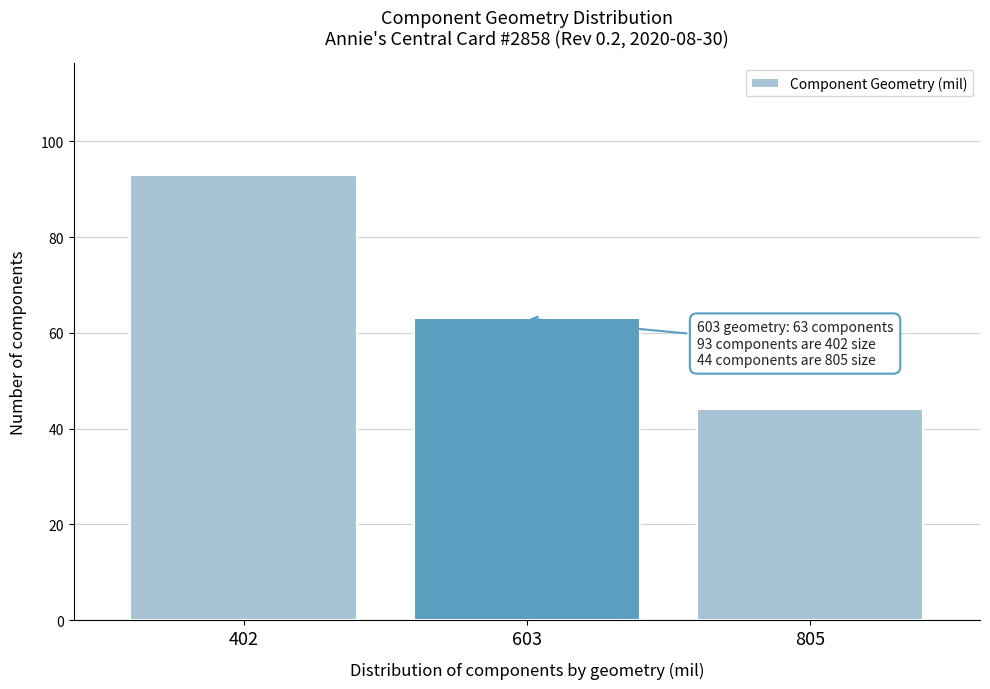

Reading right to left, extract all data points from this chart.

44	63	93